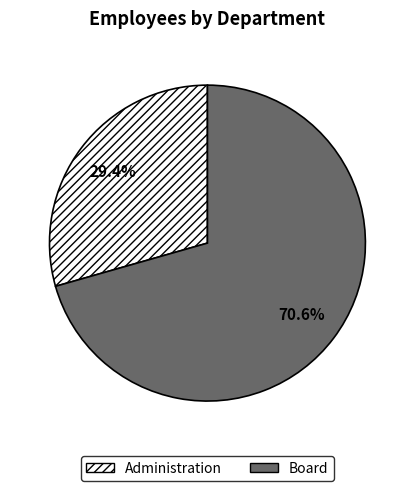

Rank the categories by value from highest to lowest.

Board, Administration